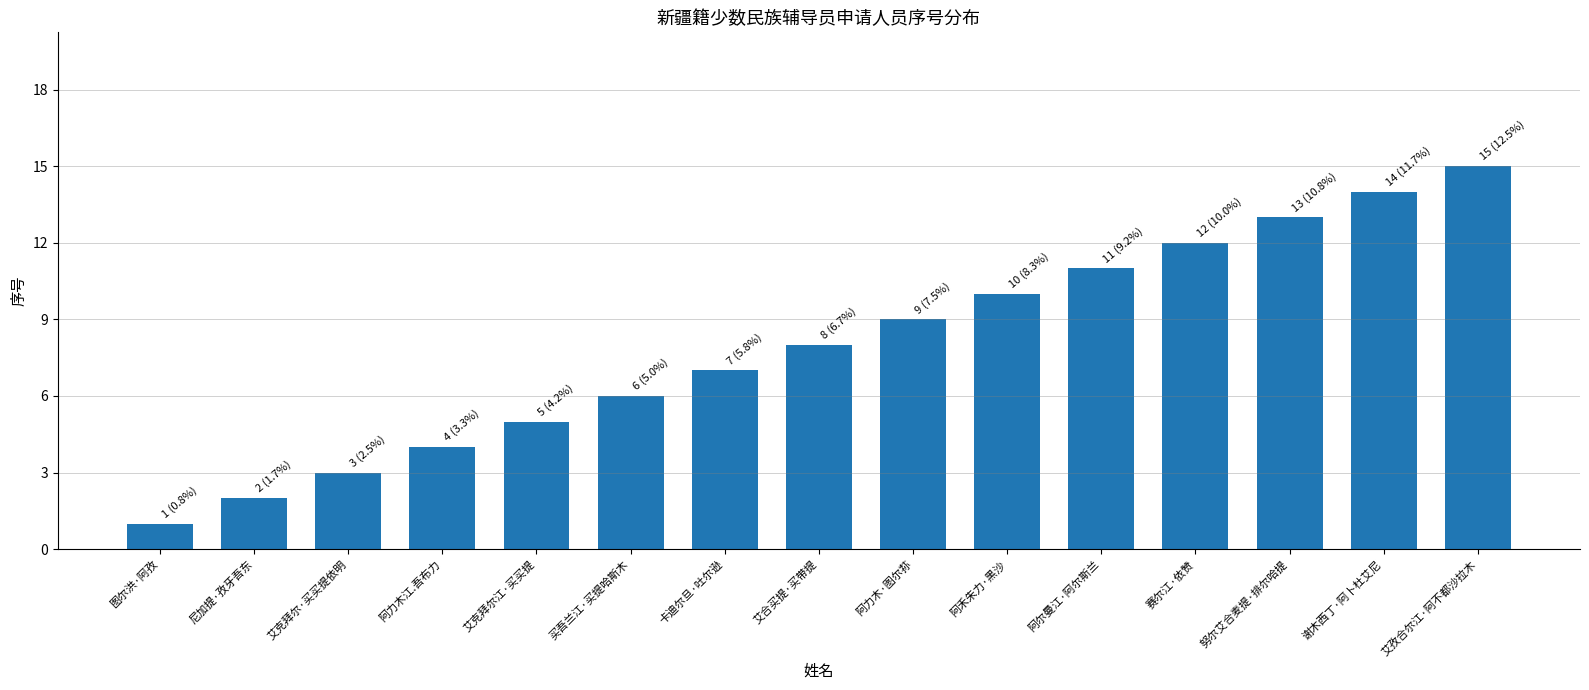

The chart shows a value of 5 at 艾克拜尔江·买买提. True or false?

True